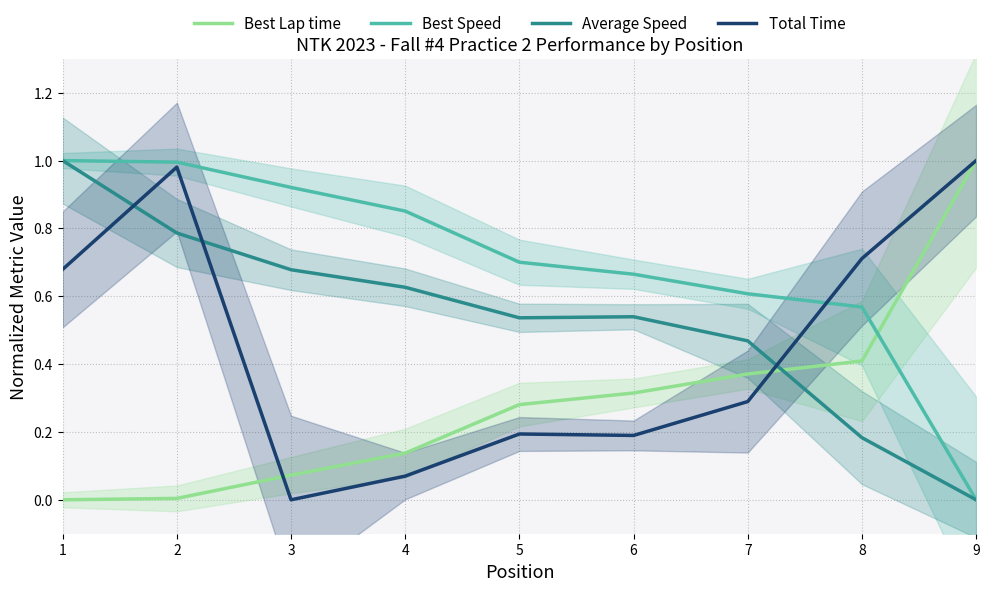

Does the chart display data point markers on the line(s)?

No